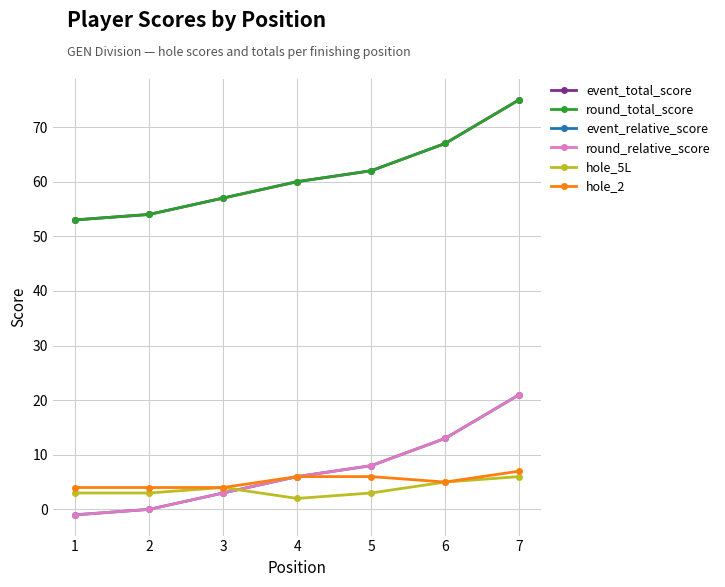

Is this an area chart (filled region under the line)?

No